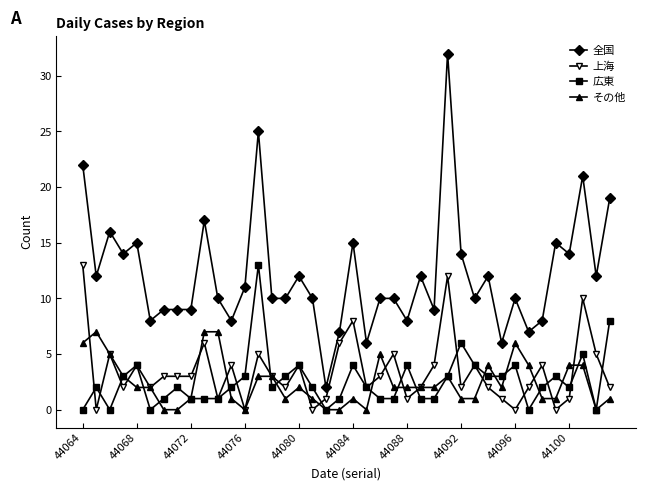

Which series has the largest total across all categories?

全国